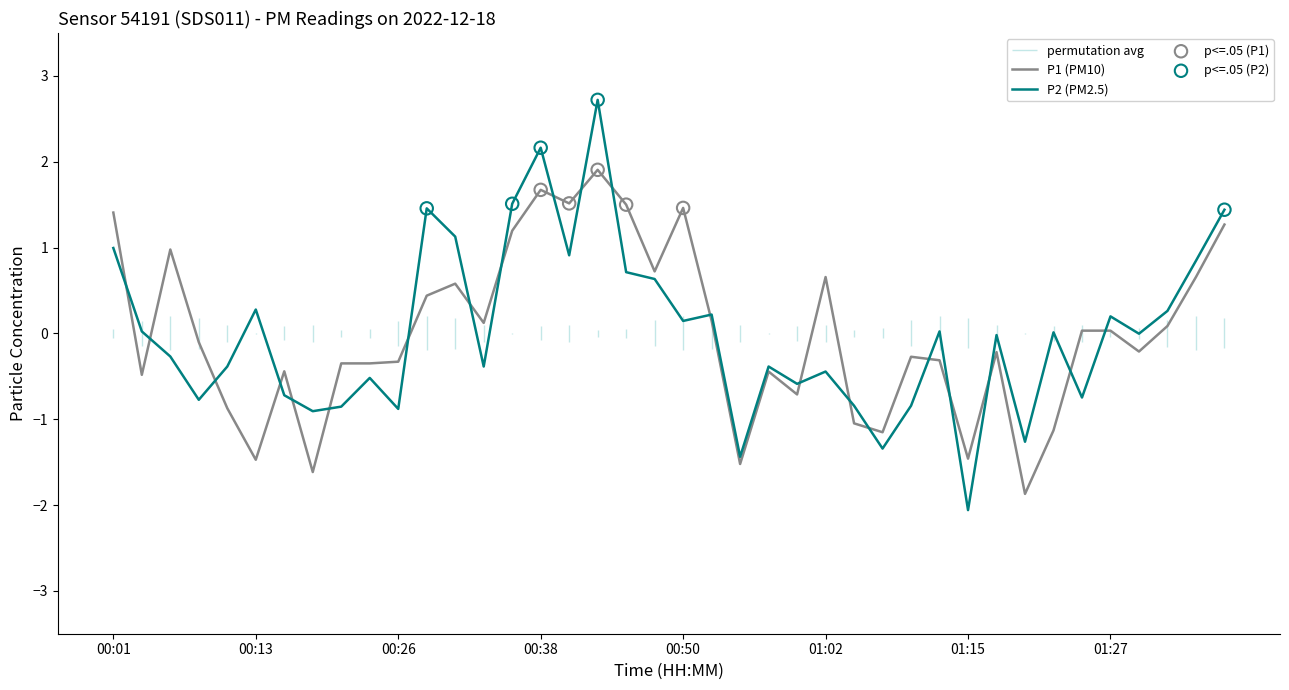

At how many categories does at least one series exceed 1?

10